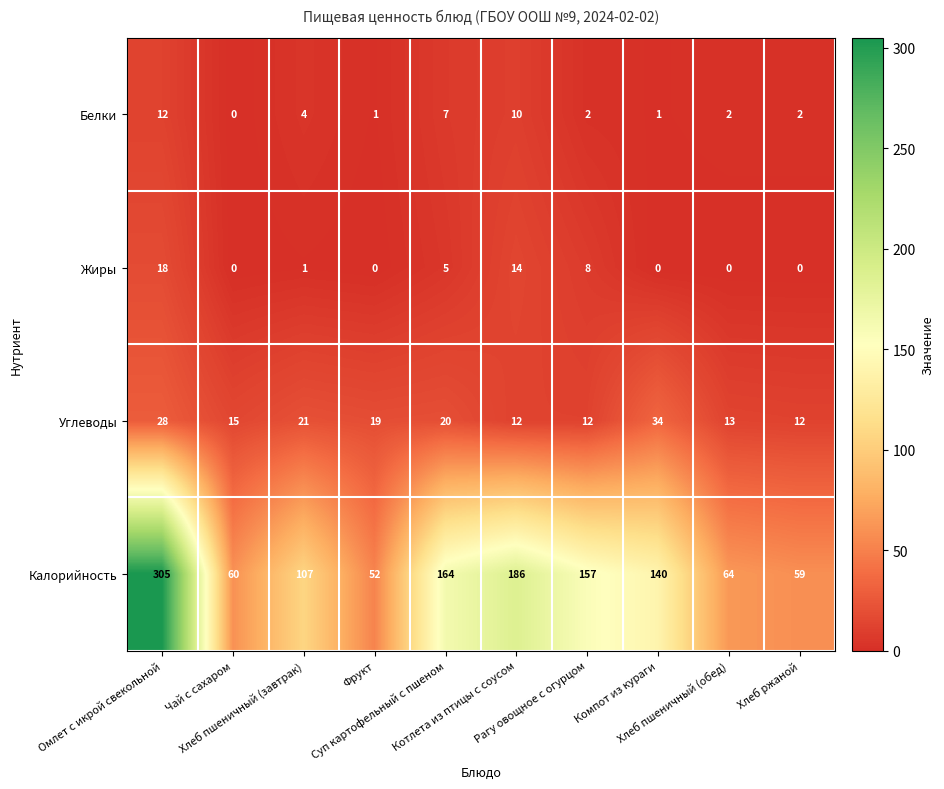

What is the maximum value shown in the chart?

305